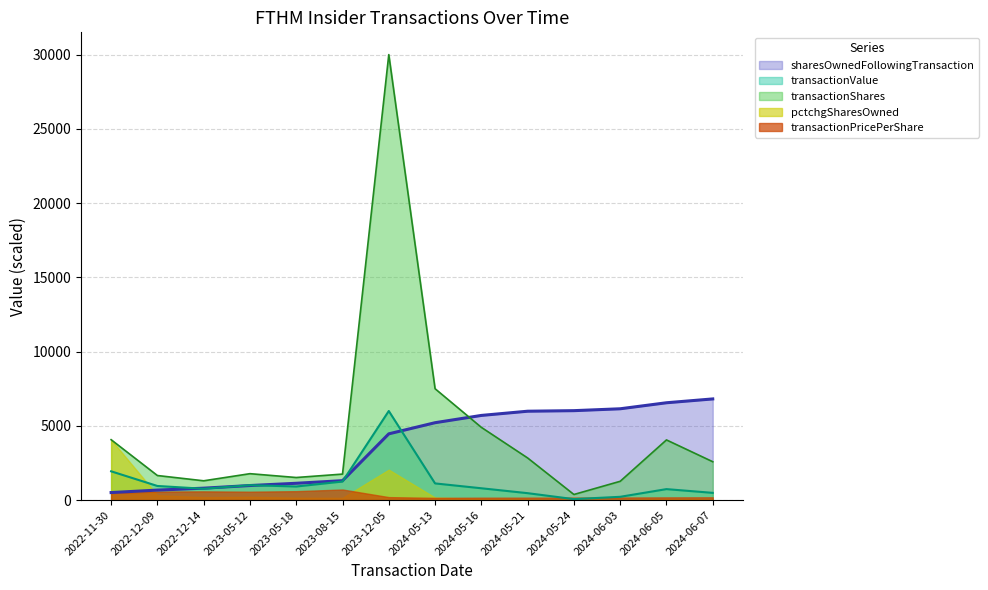

True or false: transactionValue has more than 1 interior local peaks.

True